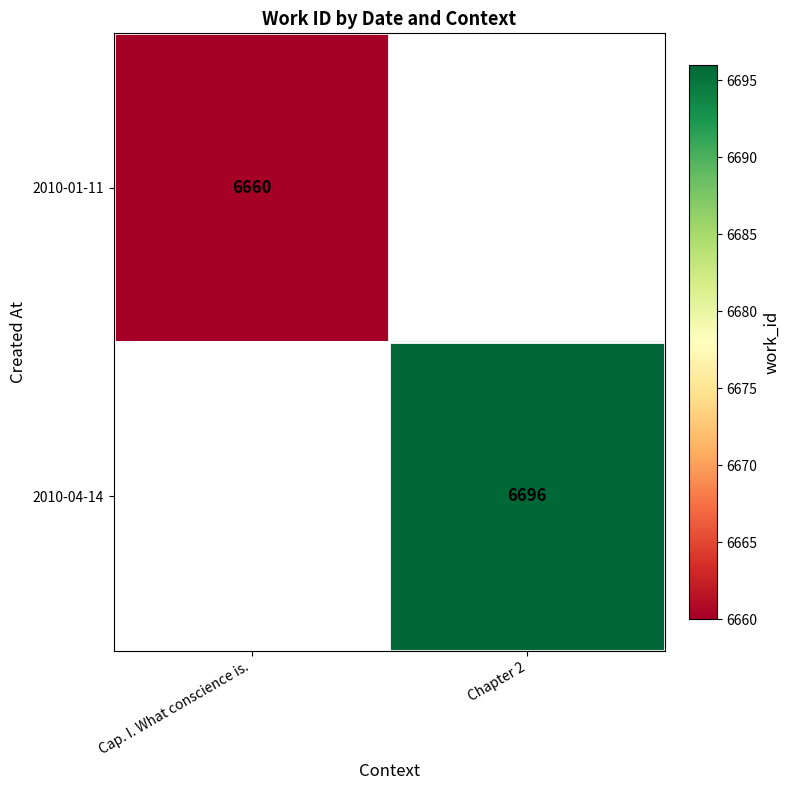

Is it true that 2010-01-11 equals 10901 at Cap. I. What conscience is.?

False